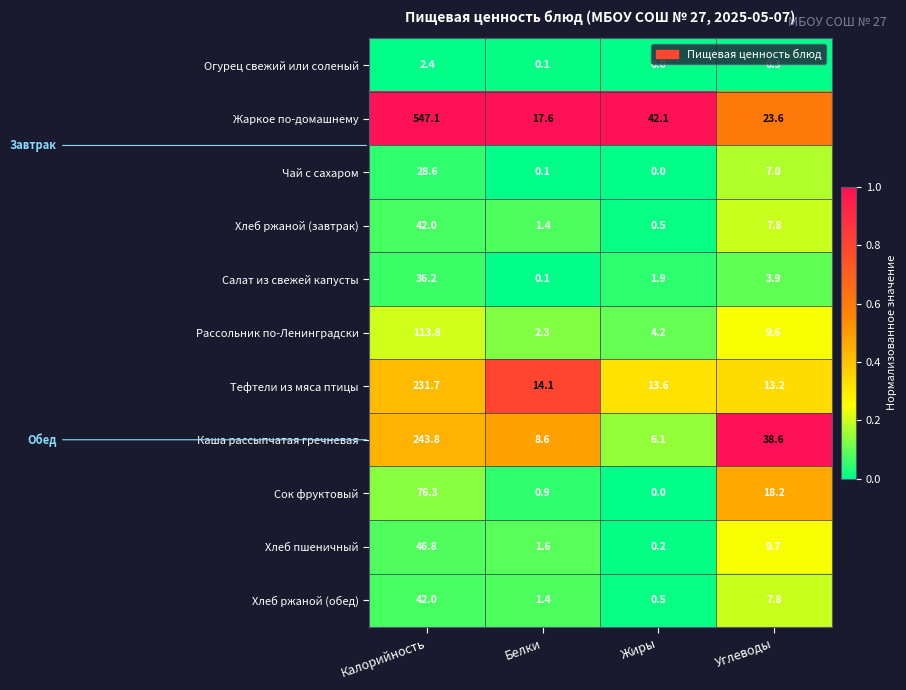

The Каша рассыпчатая гречневая series shows 386.3 at Калорийность. True or false?

False